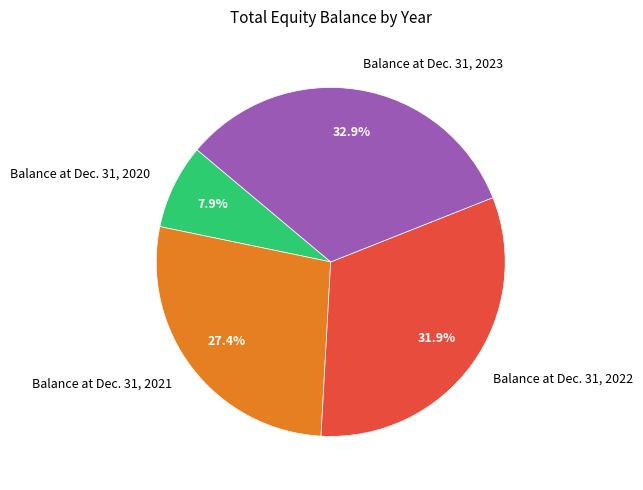

The Balance at Dec. 31, 2021 slice represents 40% of the pie. True or false?

False